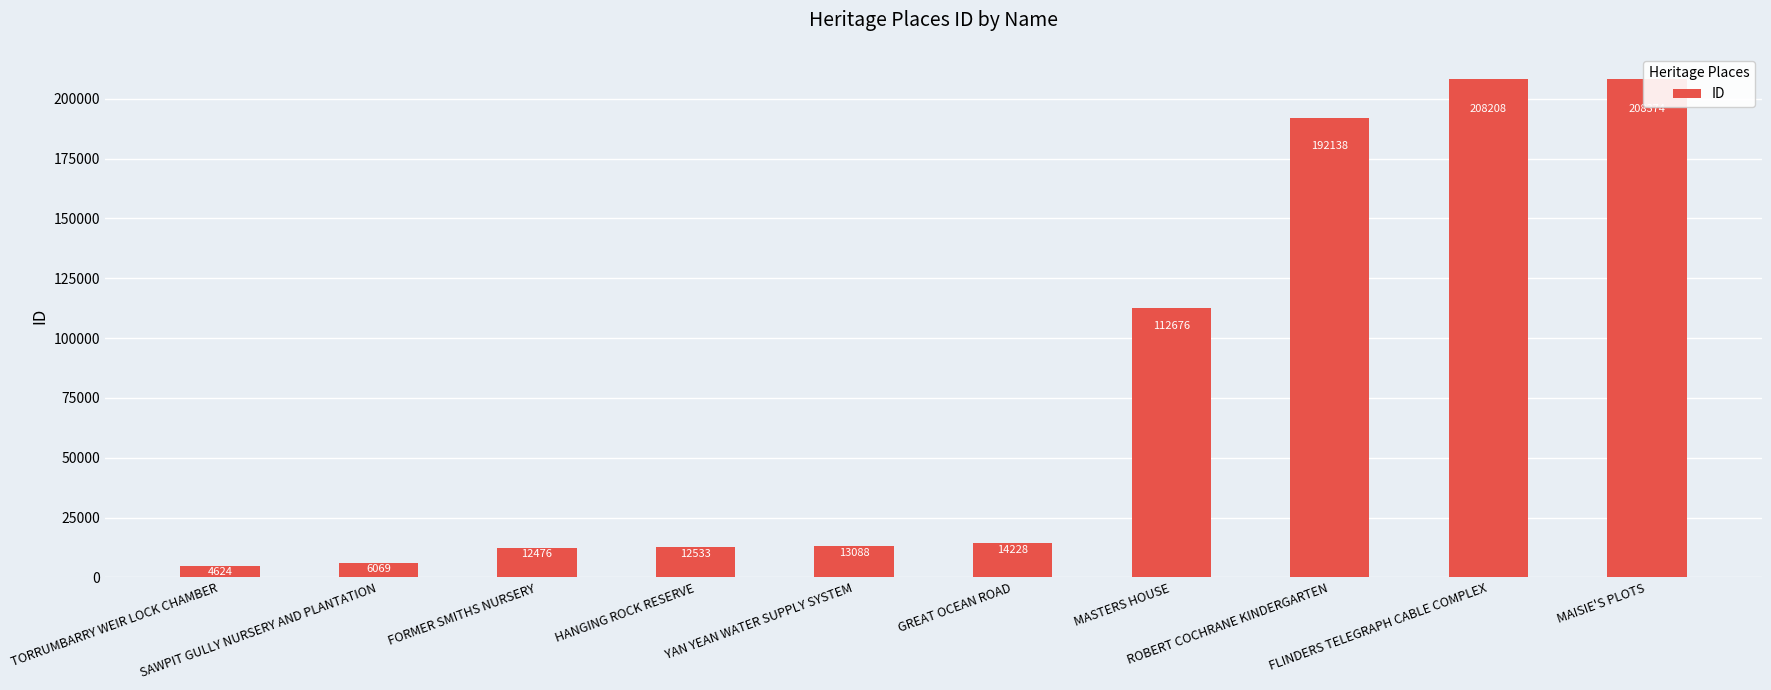

Rank the categories by value from highest to lowest.

MAISIE'S PLOTS, FLINDERS TELEGRAPH CABLE COMPLEX, ROBERT COCHRANE KINDERGARTEN, MASTERS HOUSE, GREAT OCEAN ROAD, YAN YEAN WATER SUPPLY SYSTEM, HANGING ROCK RESERVE, FORMER SMITHS NURSERY, SAWPIT GULLY NURSERY AND PLANTATION, TORRUMBARRY WEIR LOCK CHAMBER